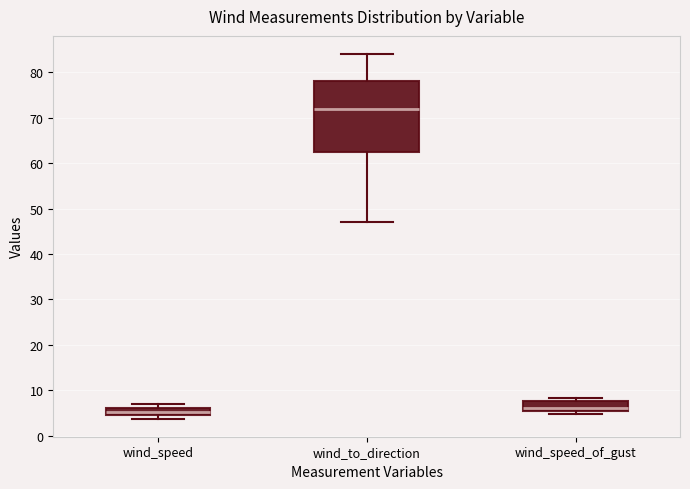

Where is the lower edge of the box for wind_speed_of_gust on the y-axis? The values are not printed on the chart, so give them approximately, as read against the axis.

6